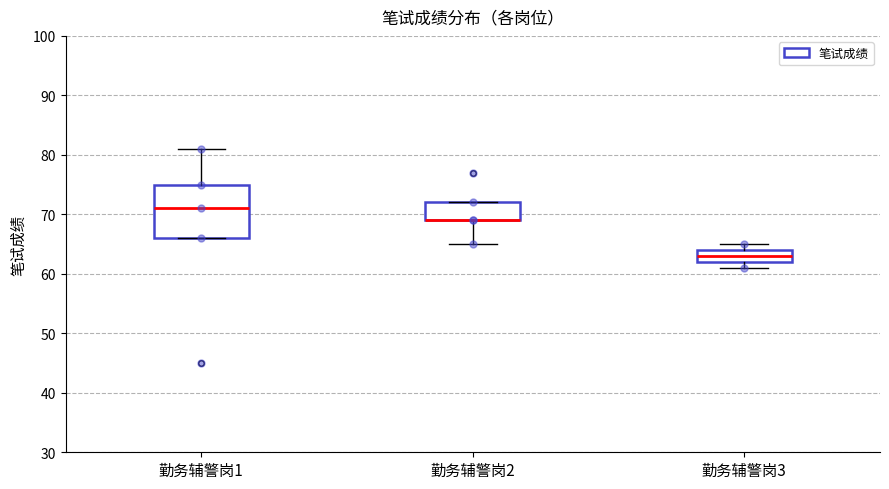

Reading left to right, read every box against the y-axis: the position of its median line, the range the box covers, and the ends of its whiskers. The values are not printed on the chart, so give them approximately, as read against the axis.

勤务辅警岗1: median 71, box 66 to 75, whiskers 66 to 81
勤务辅警岗2: median 69 (drawn on the box's lower edge), box 69 to 72, whiskers 65 to 72
勤务辅警岗3: median 63, box 62 to 64, whiskers 61 to 65